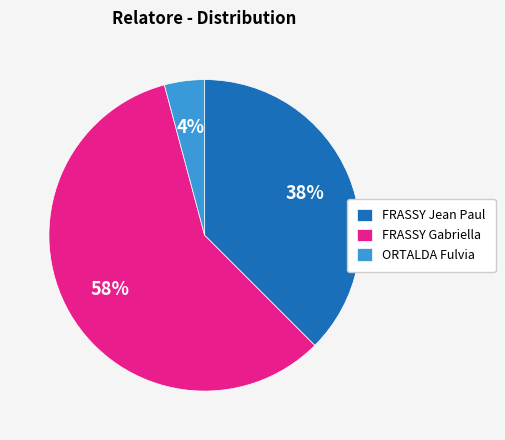

Do FRASSY Jean Paul and ORTALDA Fulvia together represent more than half of the pie?

No